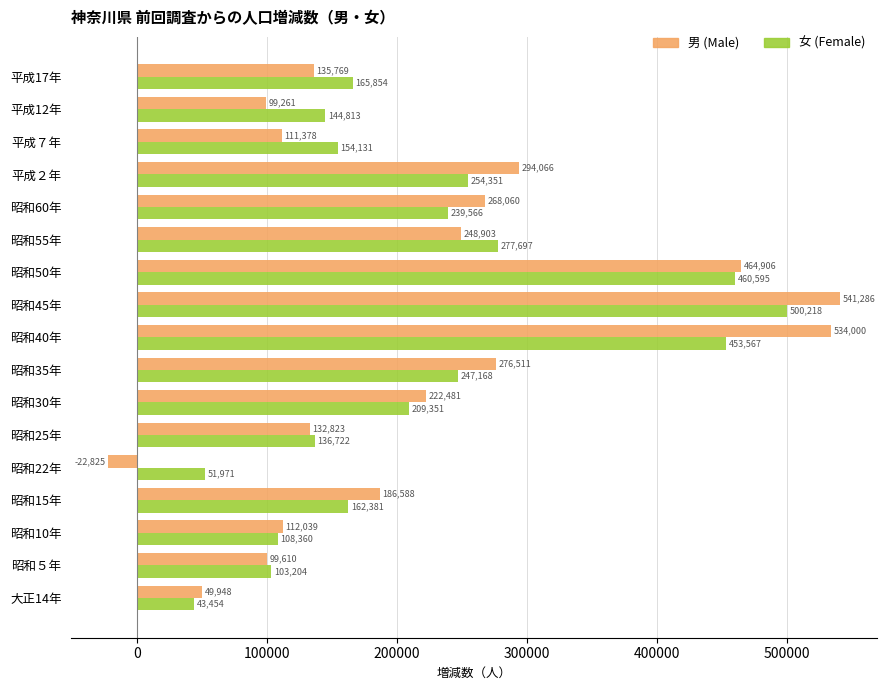

Which series has the widest spread of values?

男 (Male)